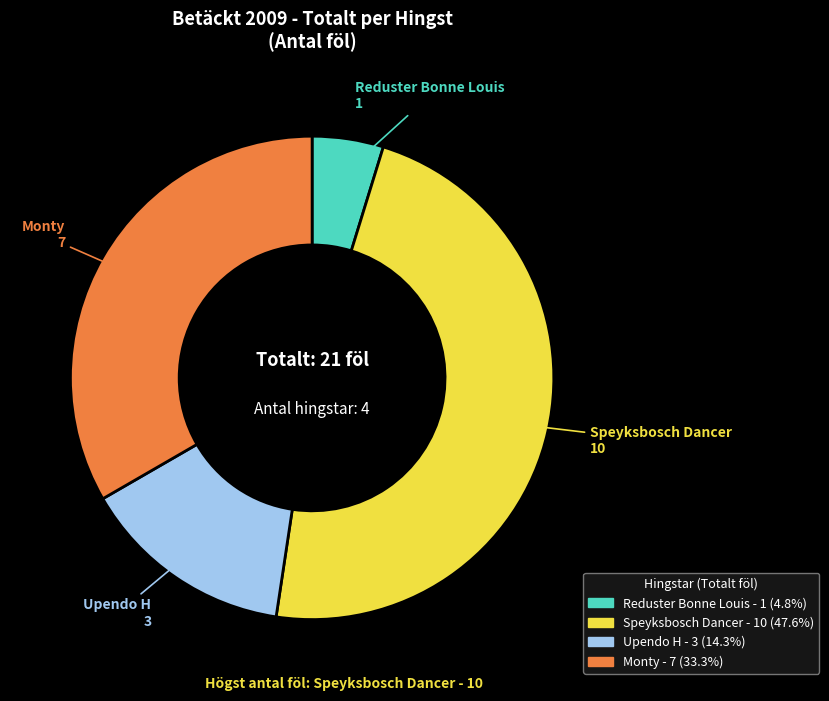

Is Reduster Bonne Louis the majority of the pie?

No